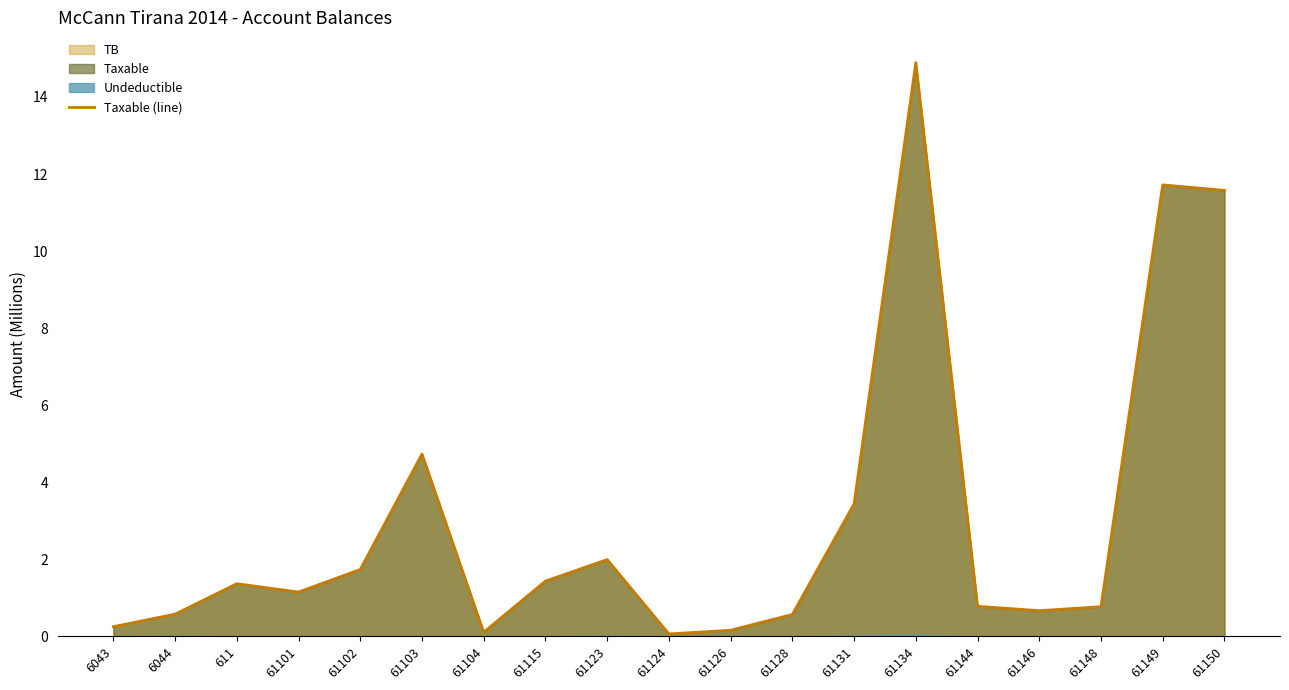

What is the label of the 17th point from the left?

61148